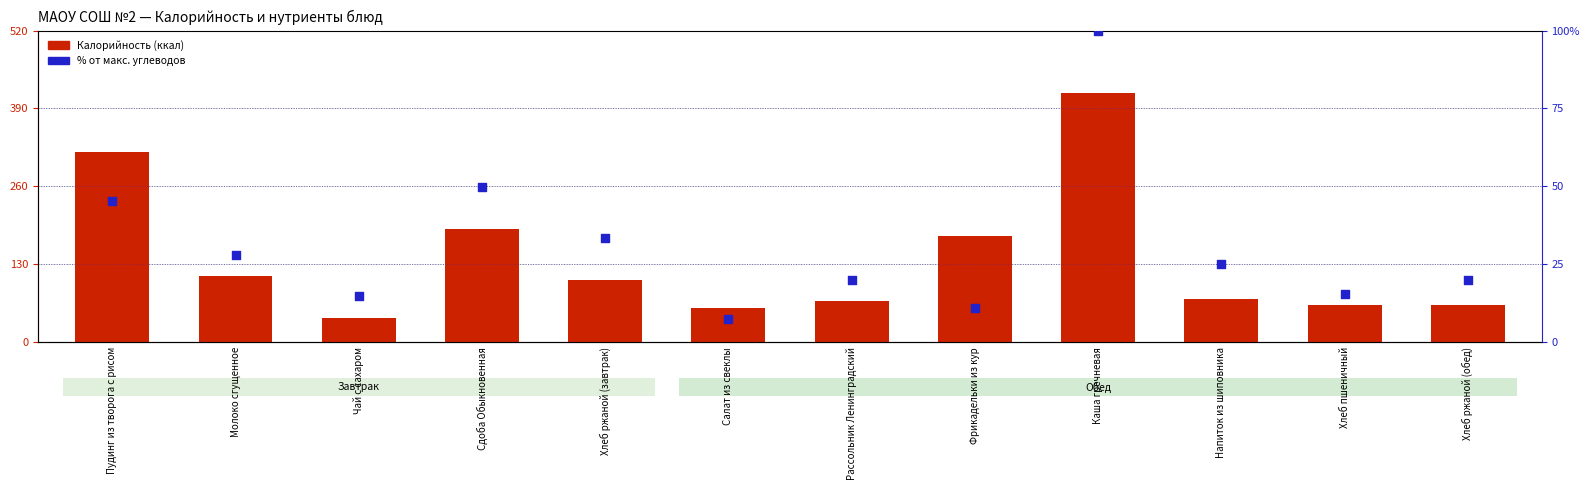

Which series has the widest spread of Y values?

Калорийность